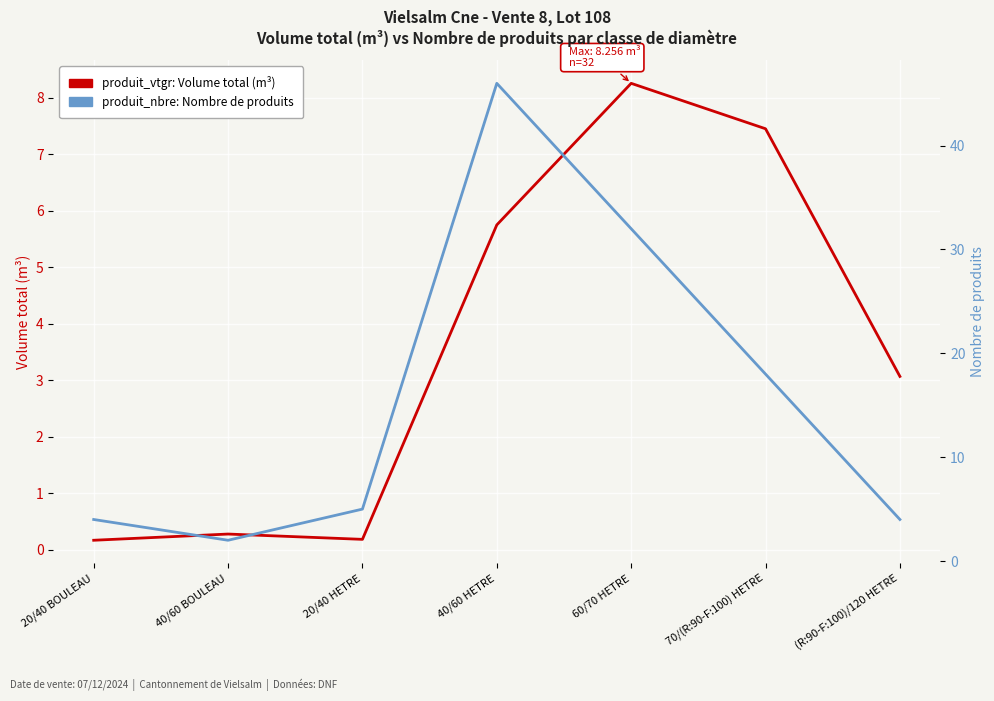

At which category is the sum across all series the highest?

40/60 HETRE